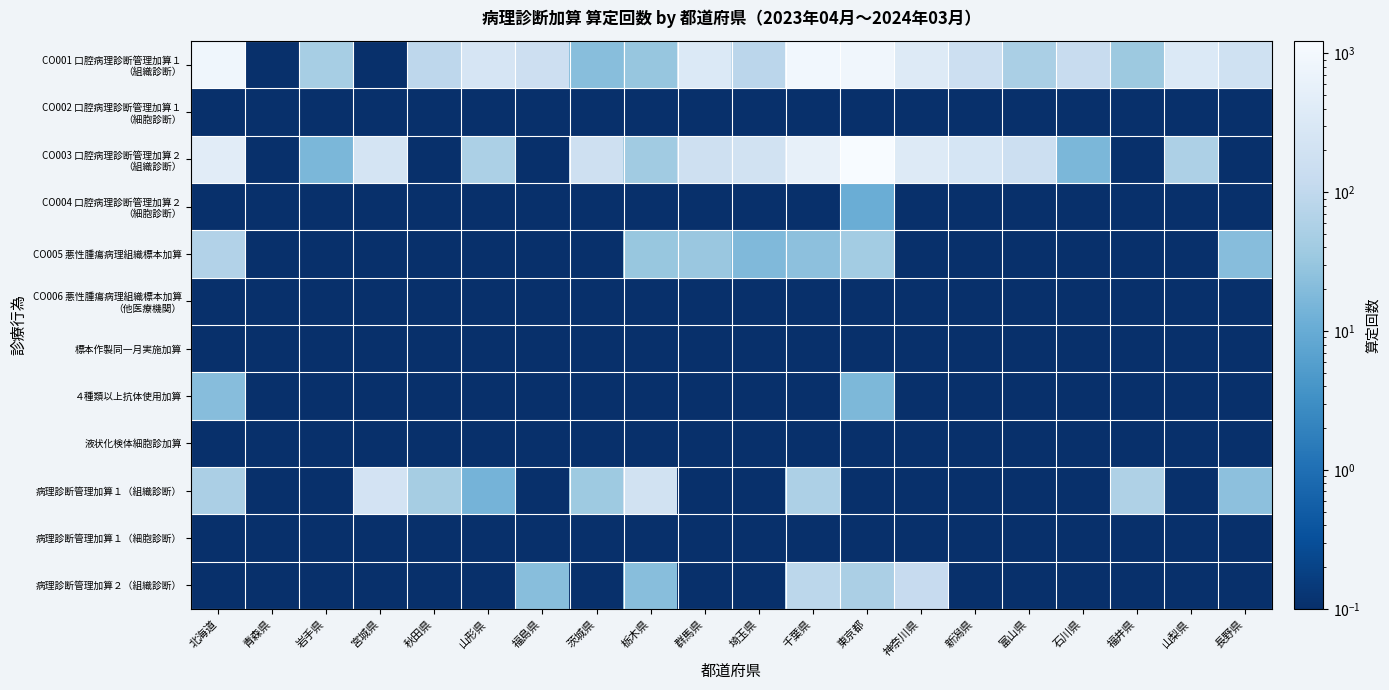

At which category is the sum across all series the highest?

東京都